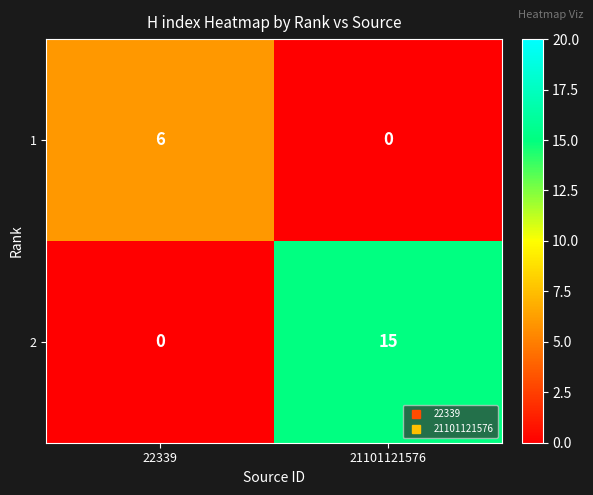

Which category has the highest value across all series?

21101121576